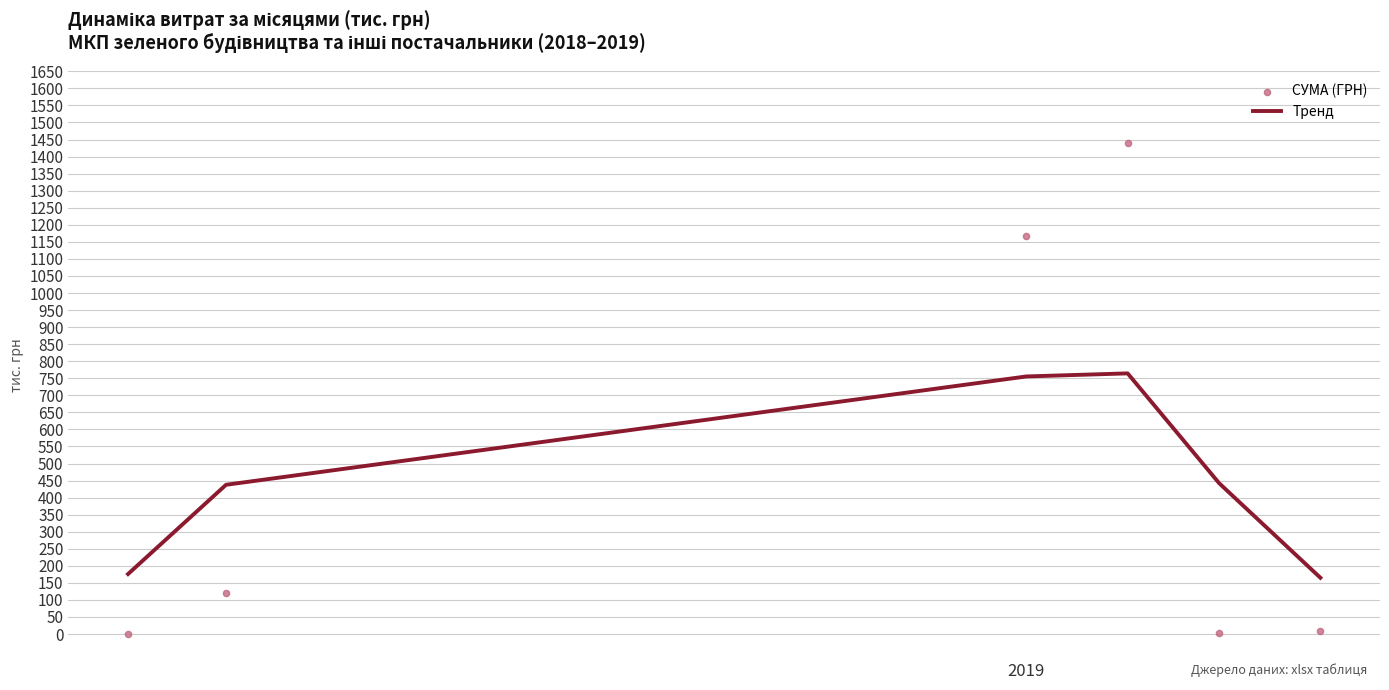

What is the maximum value for Тренд?

764.3